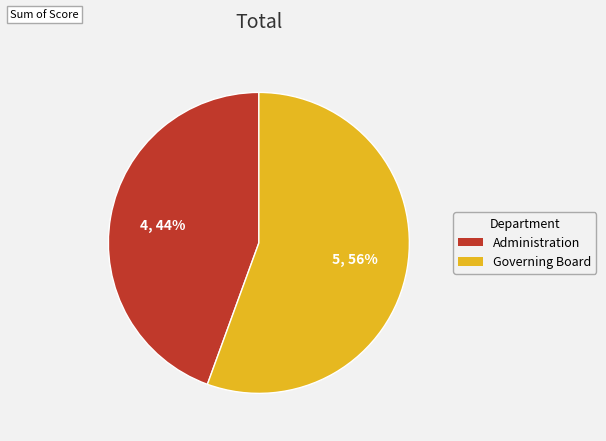

To the nearest percent, what is the combined percentage of Administration and Governing Board?

100%